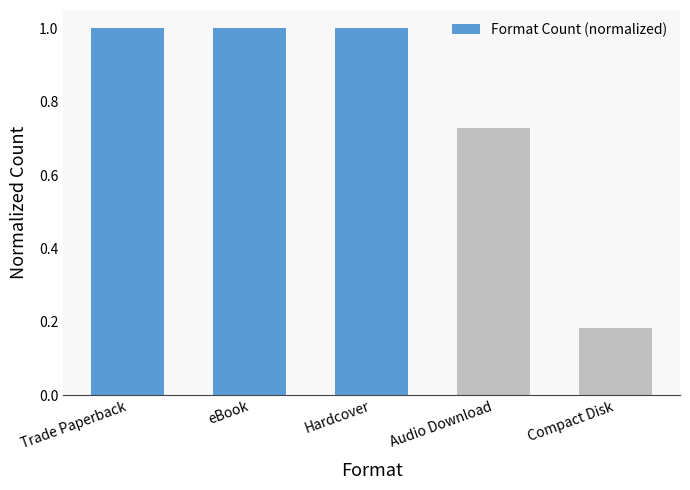

What is the maximum value shown in the chart?

1.0